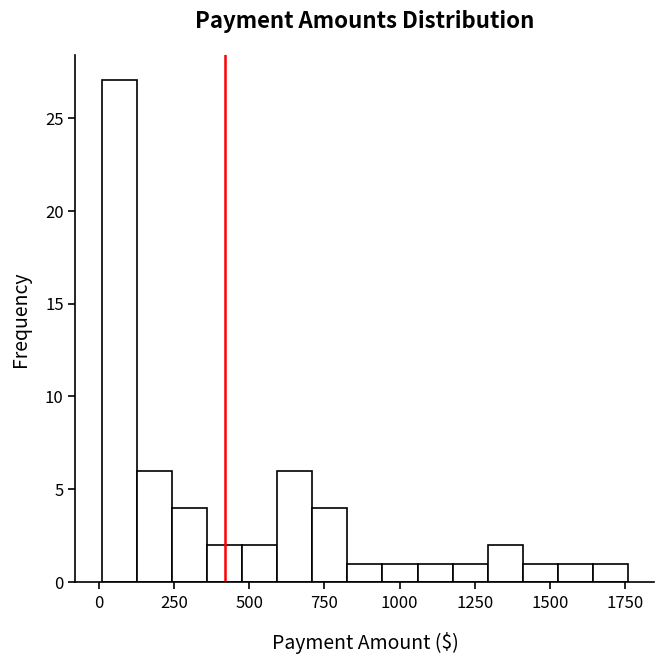

Around what value on the x-axis is the tallest bar? Give the approximate position of its centre, as read against the axis.

50